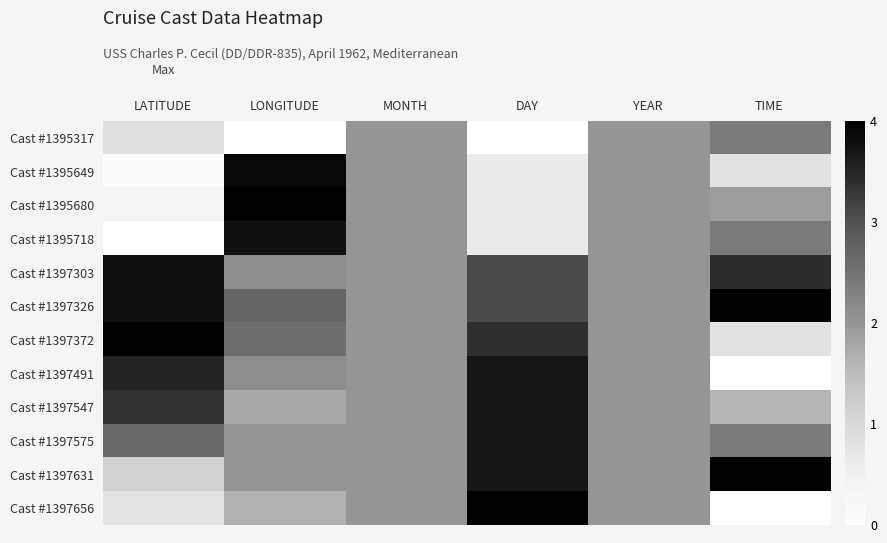

Between DAY and TIME, which series saw the biggest shift?

Cast #1397656